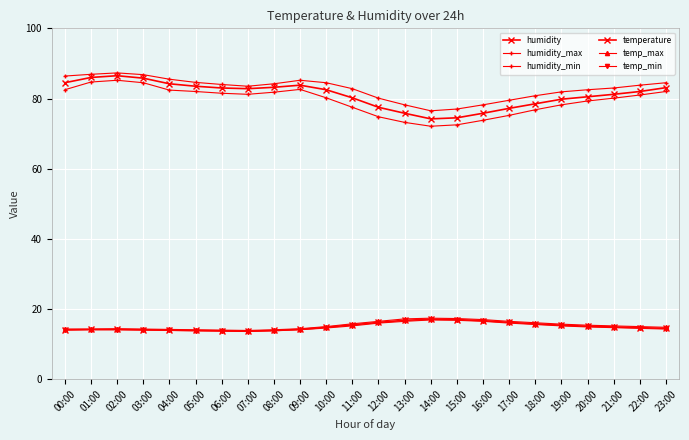

True or false: humidity_min and temp_min intersect in this chart.

False